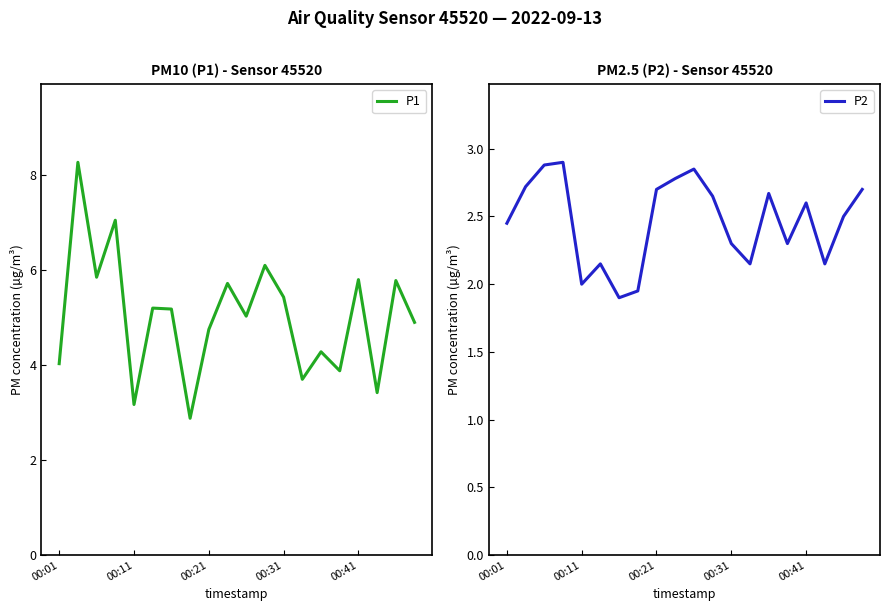

What is the minimum value for P1?

2.9